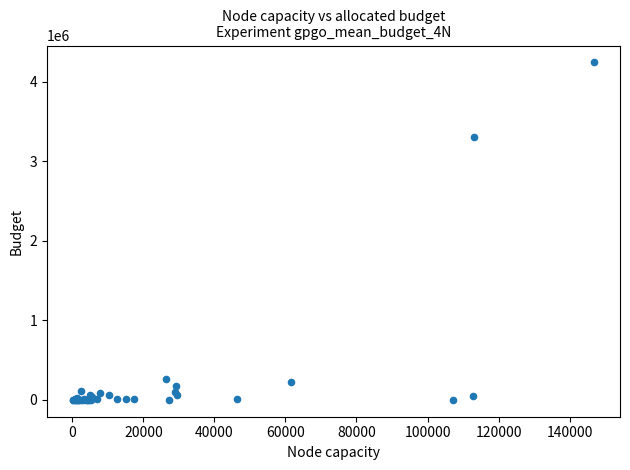

What Y value in the scatter plot is closest to 2121467?

3310037